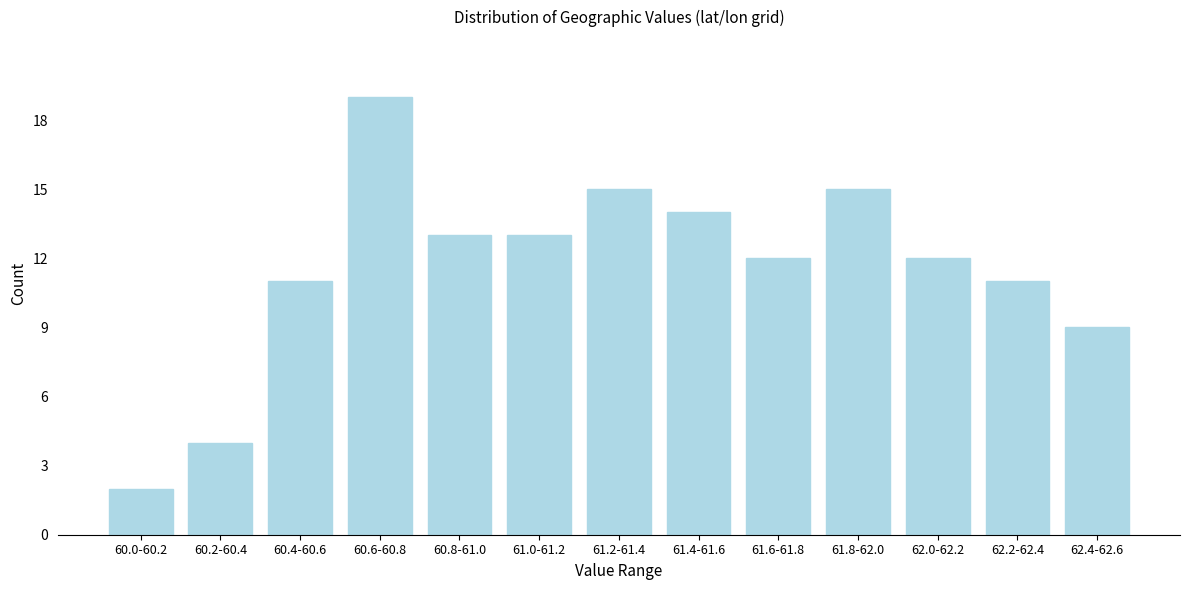

Reading right to left, extract all data points from this chart.

62.4-62.6=9	62.2-62.4=11	62.0-62.2=12	61.8-62.0=15	61.6-61.8=12	61.4-61.6=14	61.2-61.4=15	61.0-61.2=13	60.8-61.0=13	60.6-60.8=19	60.4-60.6=11	60.2-60.4=4	60.0-60.2=2